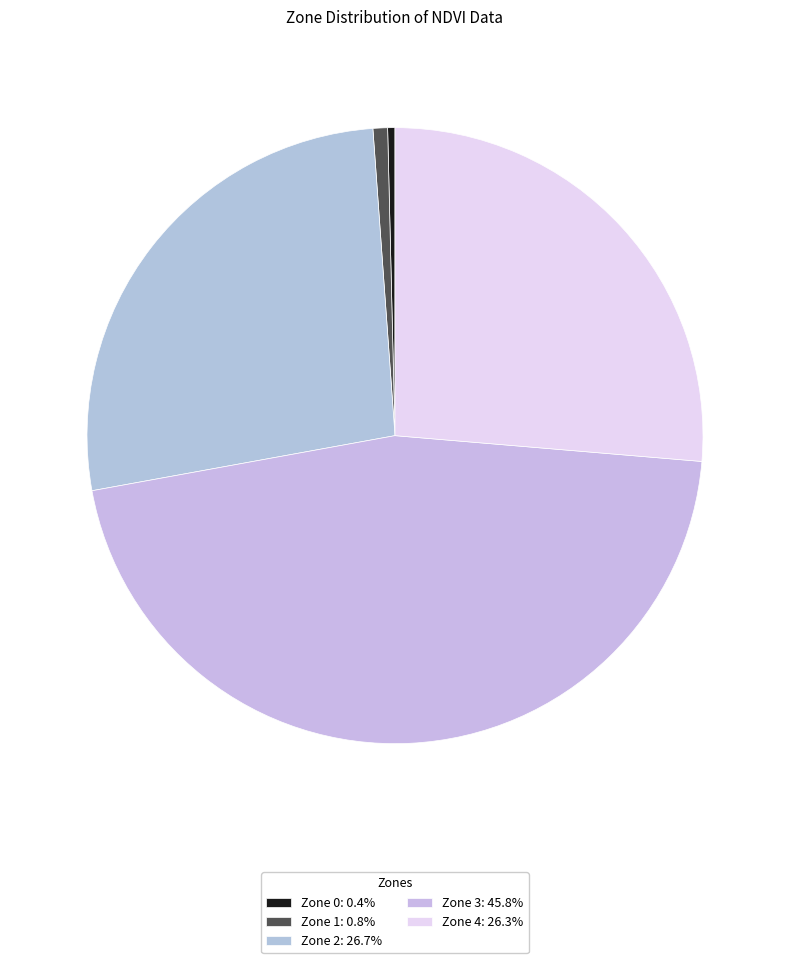

Does any single category account for the majority?

No